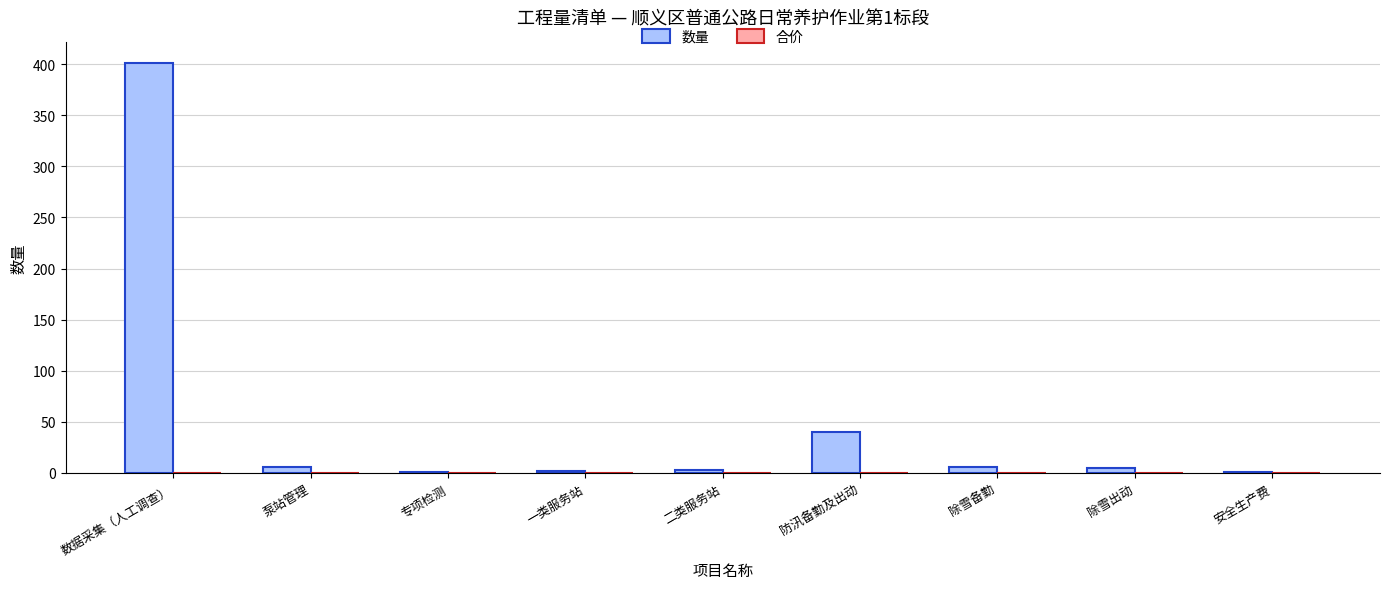

What is the sum of all values?

465.2